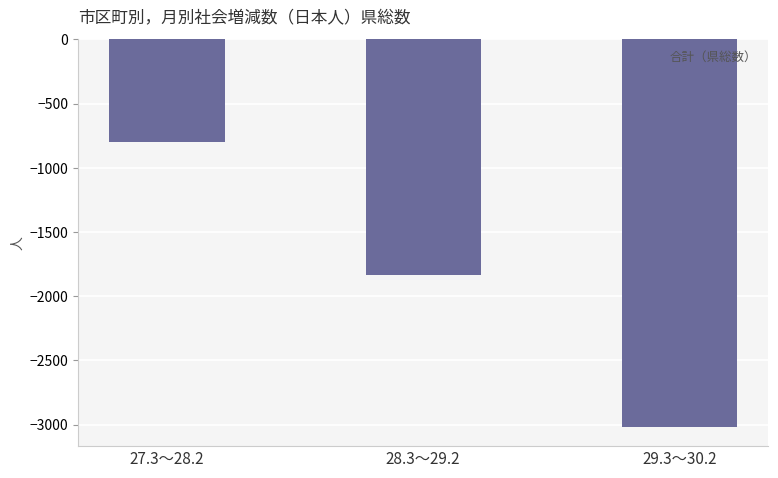

What is the difference between the maximum and second lowest values?

1038